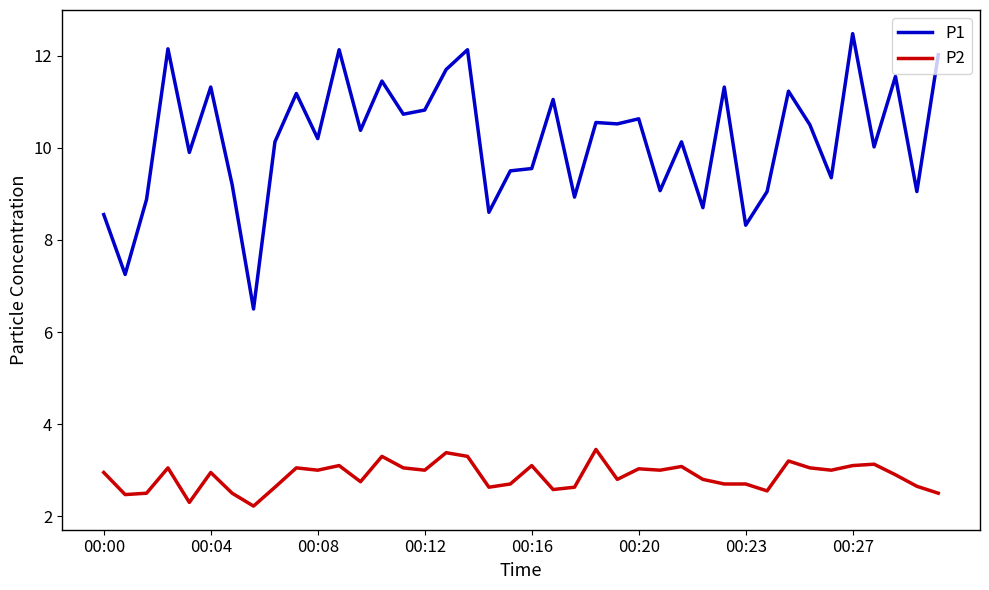

Which series has the widest spread of values?

P1